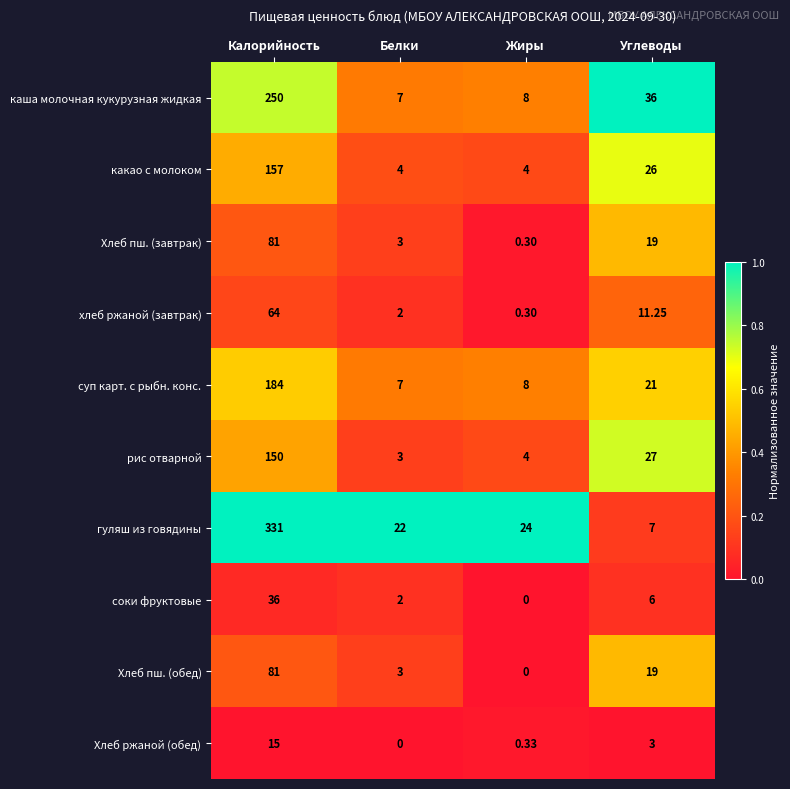

Rank the categories by каша молочная кукурузная жидкая value from highest to lowest.

Калорийность, Углеводы, Жиры, Белки